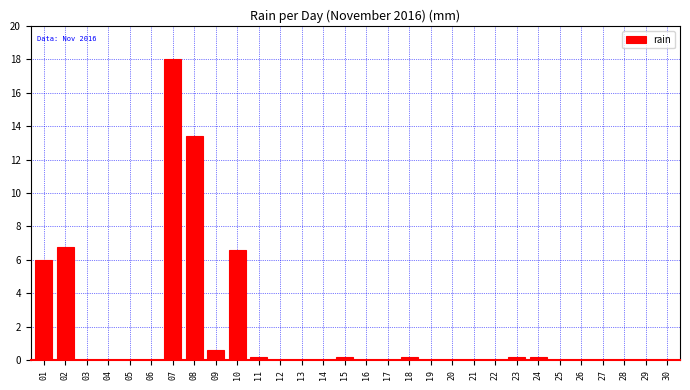

Reading left to right, what are all the values shown in this chart?

01=6.0	02=6.8	03=0.0	04=0.0	05=0.0	06=0.0	07=18.0	08=13.4	09=0.6	10=6.6	11=0.2	12=0.0	13=0.0	14=0.0	15=0.2	16=0.0	17=0.0	18=0.2	19=0.0	20=0.0	21=0.0	22=0.0	23=0.2	24=0.2	25=0.0	26=0.0	27=0.0	28=0.0	29=0.0	30=0.0